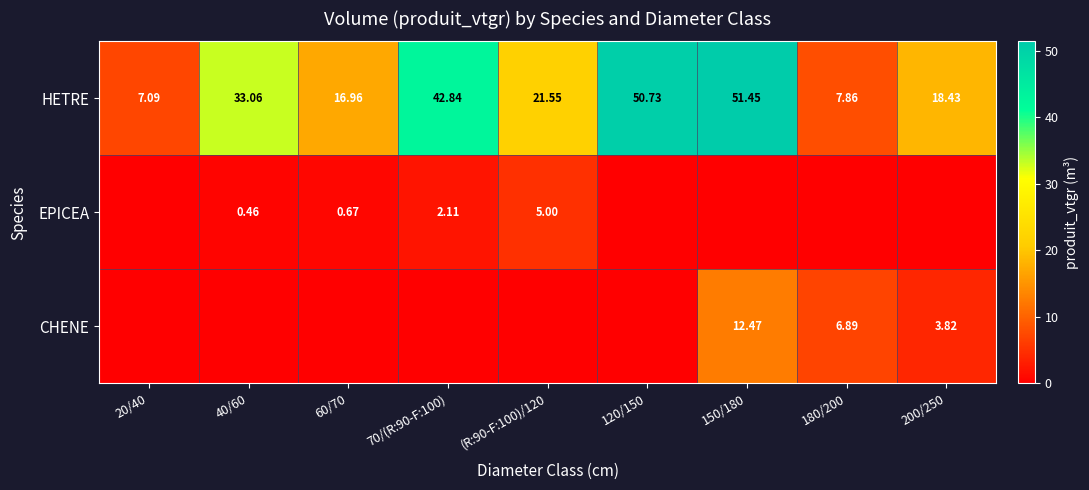

What is the difference between the second highest and minimum values in the CHENE series?

6.9